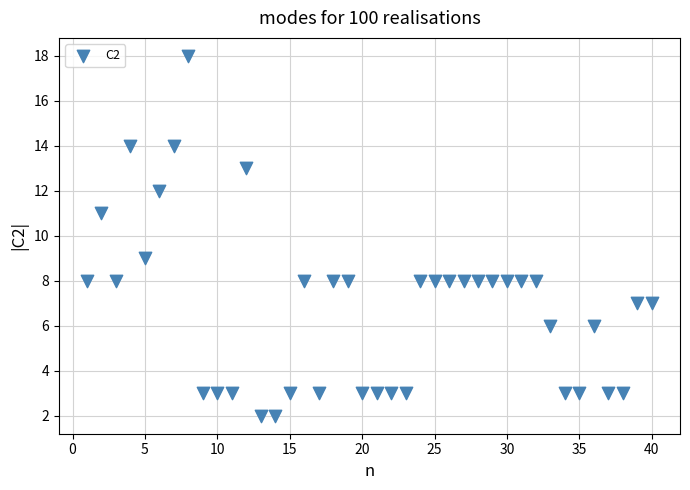

What is the range of Y values (max minus min)?

16